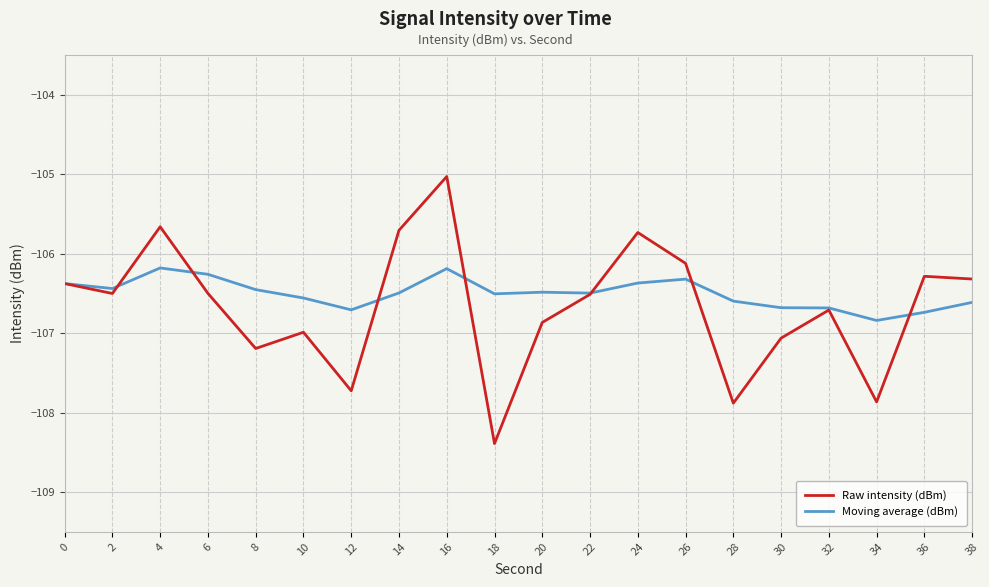

Is it true that Raw intensity (dBm) equals -107.9 at 28?

True